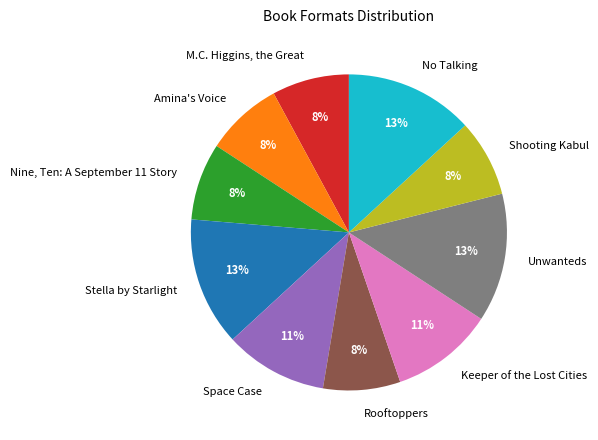

To the nearest percent, what is the difference between the largest and smallest slice percentages?

5%